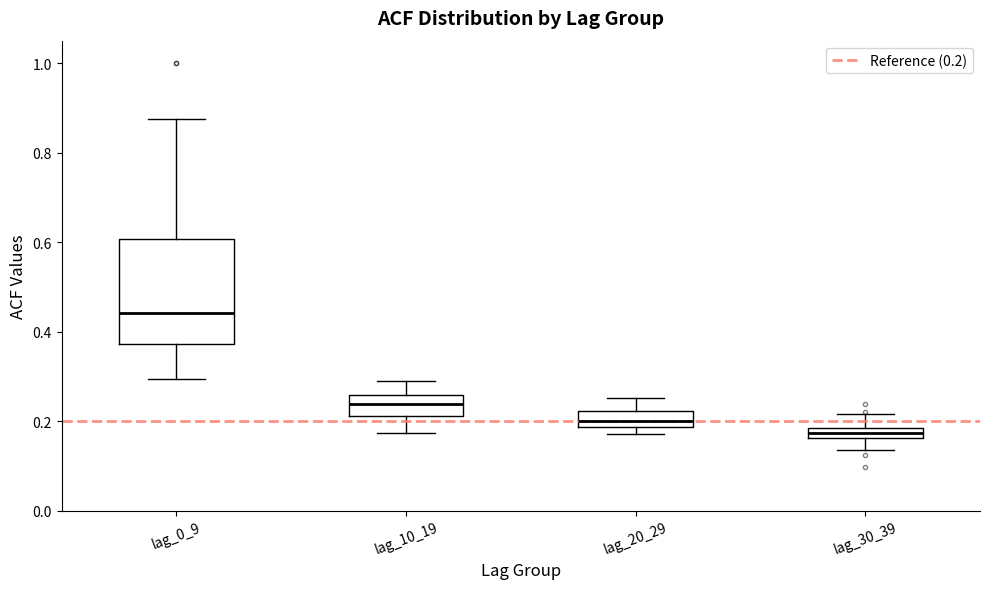

Comparing the boxes themselves (not the whiskers), which one is the tallest?

lag_0_9